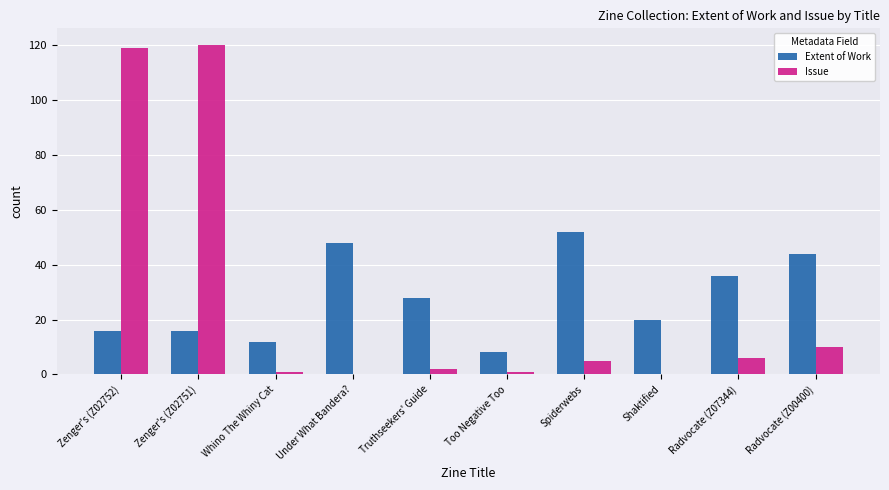

At which label does Extent of Work first exceed 28?

Under What Bandera?